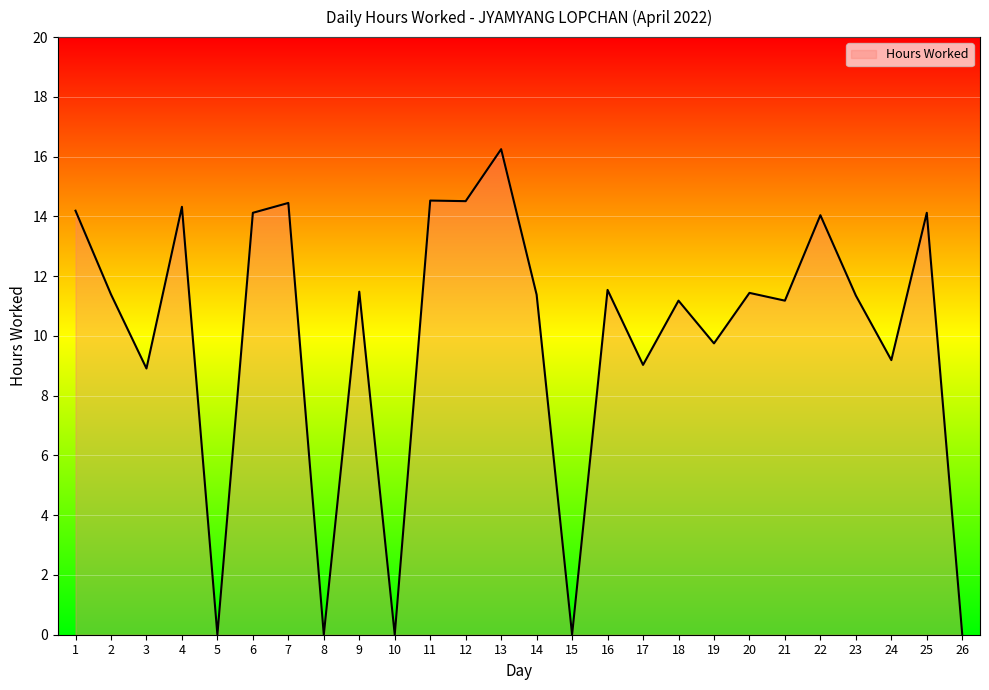

True or false: the data has more than 2 interior local peaks.

True